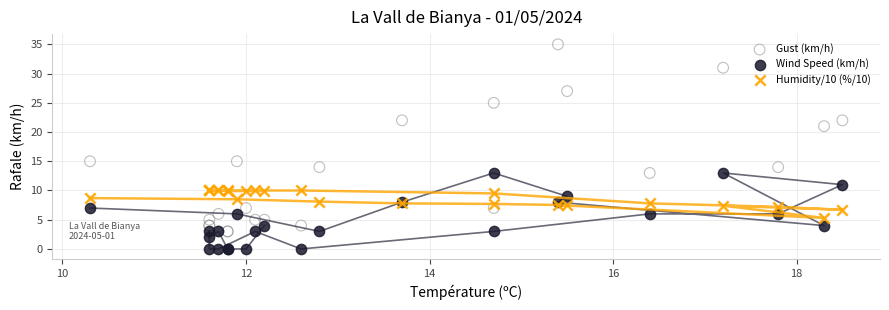

What are all the series names shown in the legend?

Gust (km/h), Wind Speed (km/h), Humidity/10 (%/10)